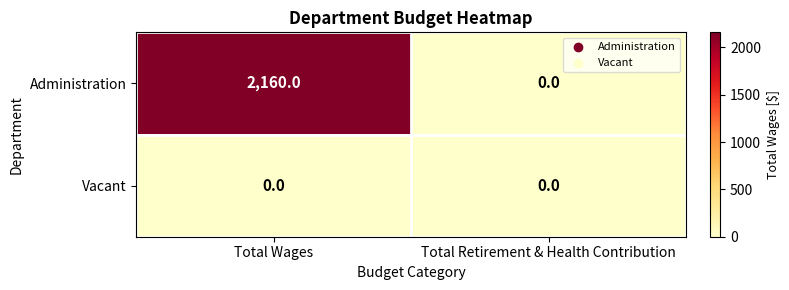

At which category does the chart reach its peak across all series?

Total Wages